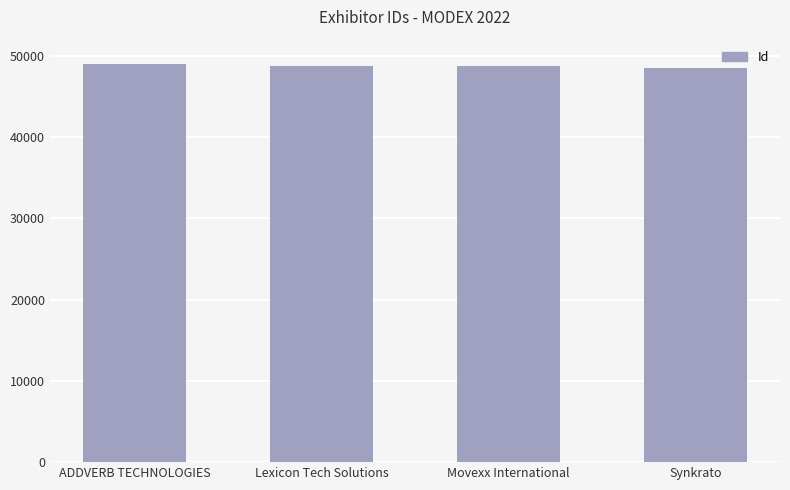

What is the average value?

48756